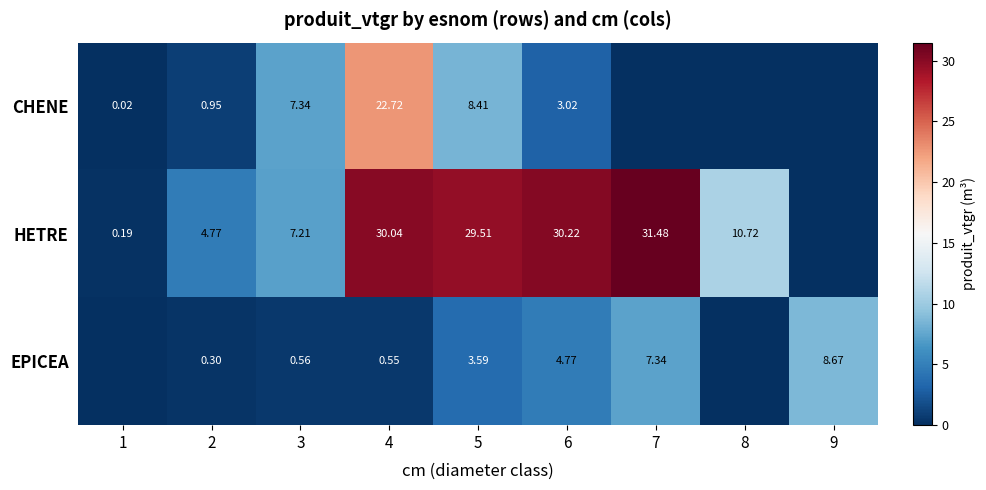

At which label does HETRE reach its minimum?

9